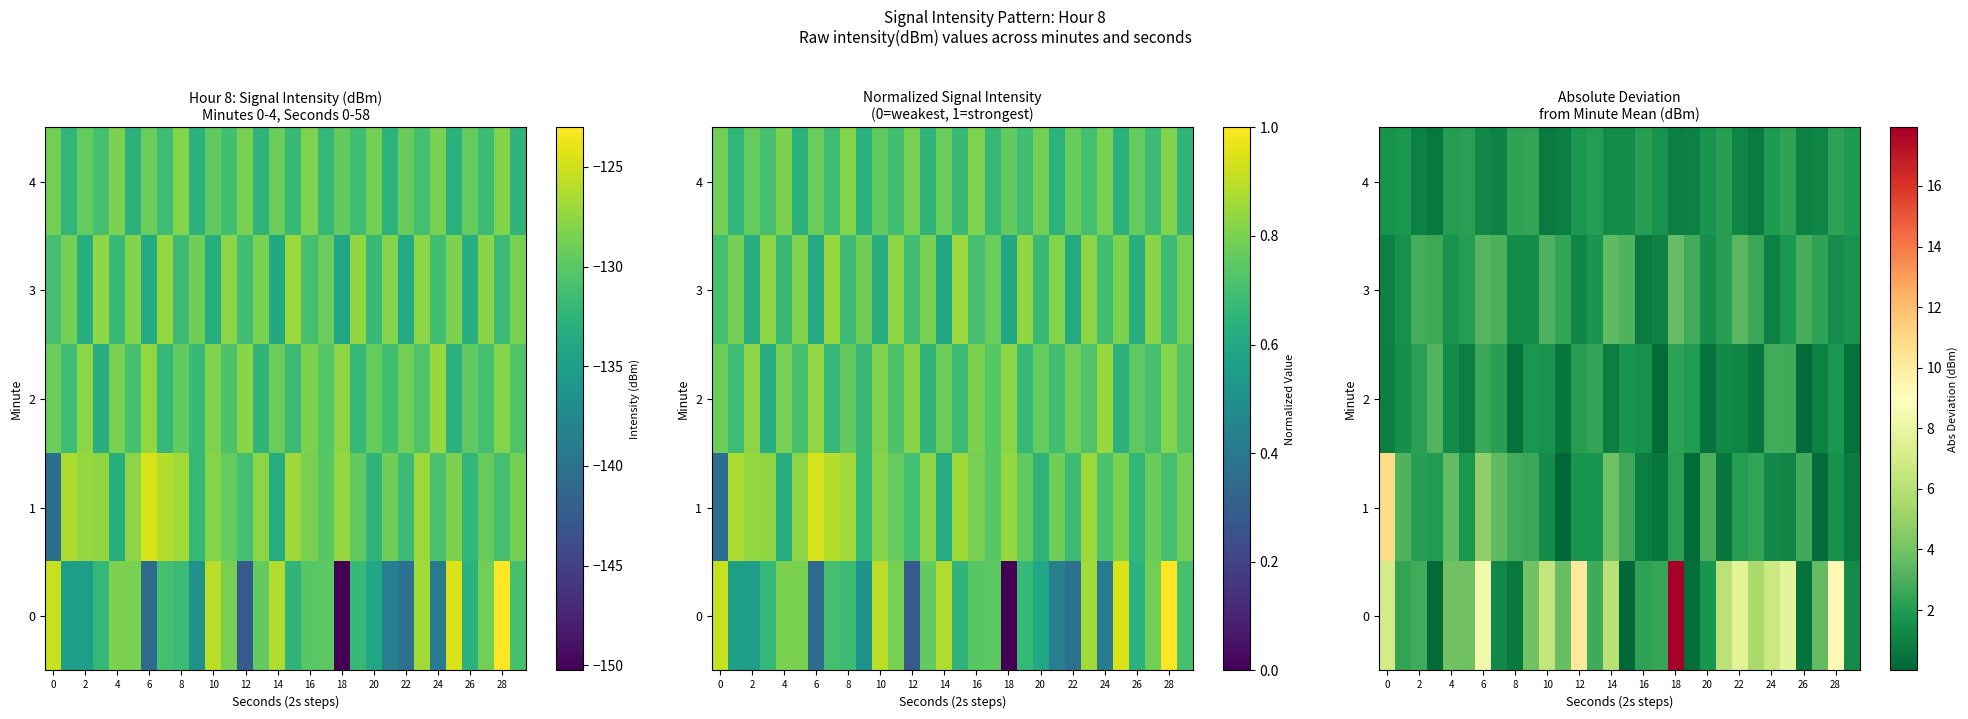

How many data points in 3 are above 2?

16